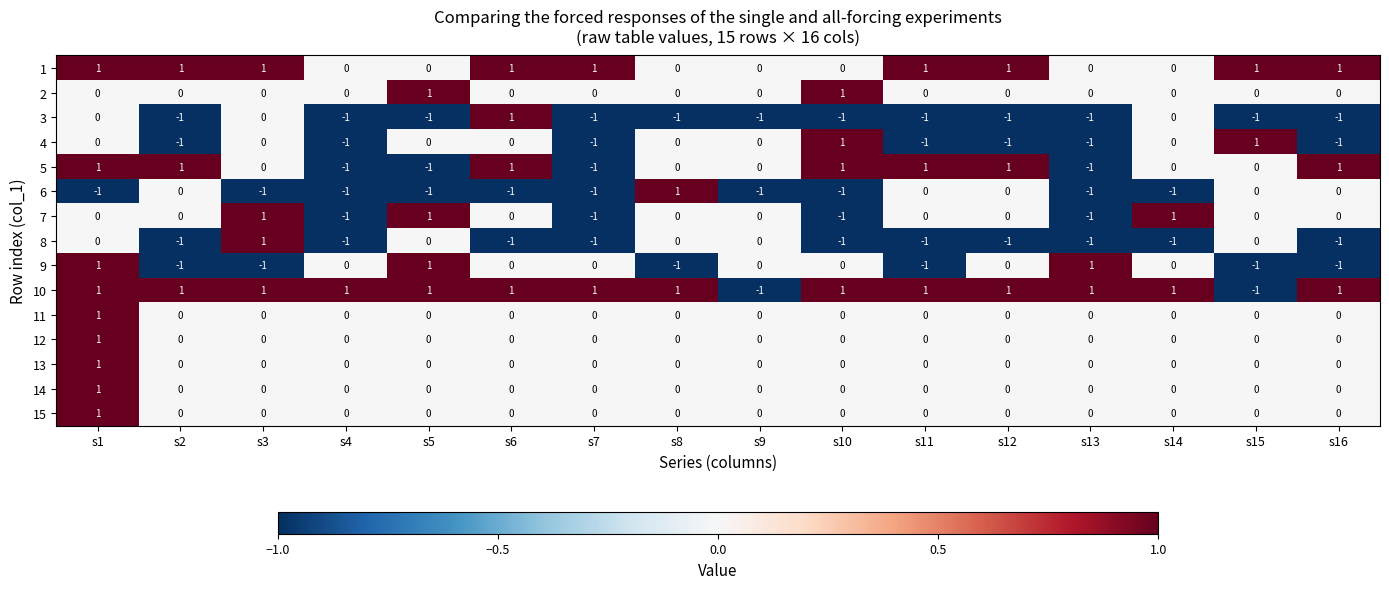

Which series has the largest total across all categories?

10